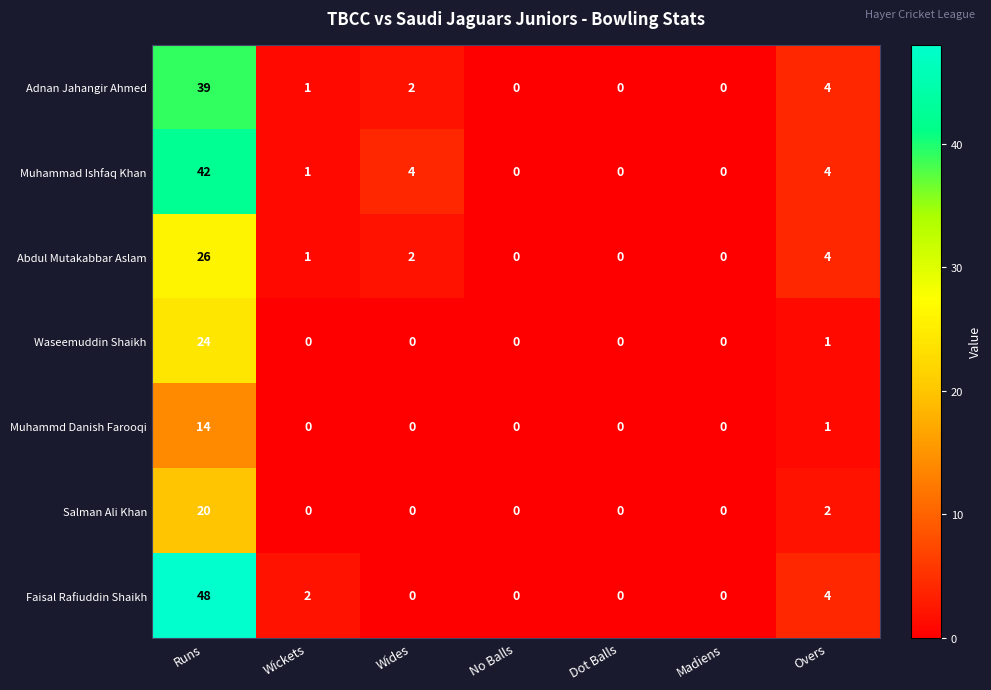

The value of Faisal Rafiuddin Shaikh at Overs is 7. True or false?

False